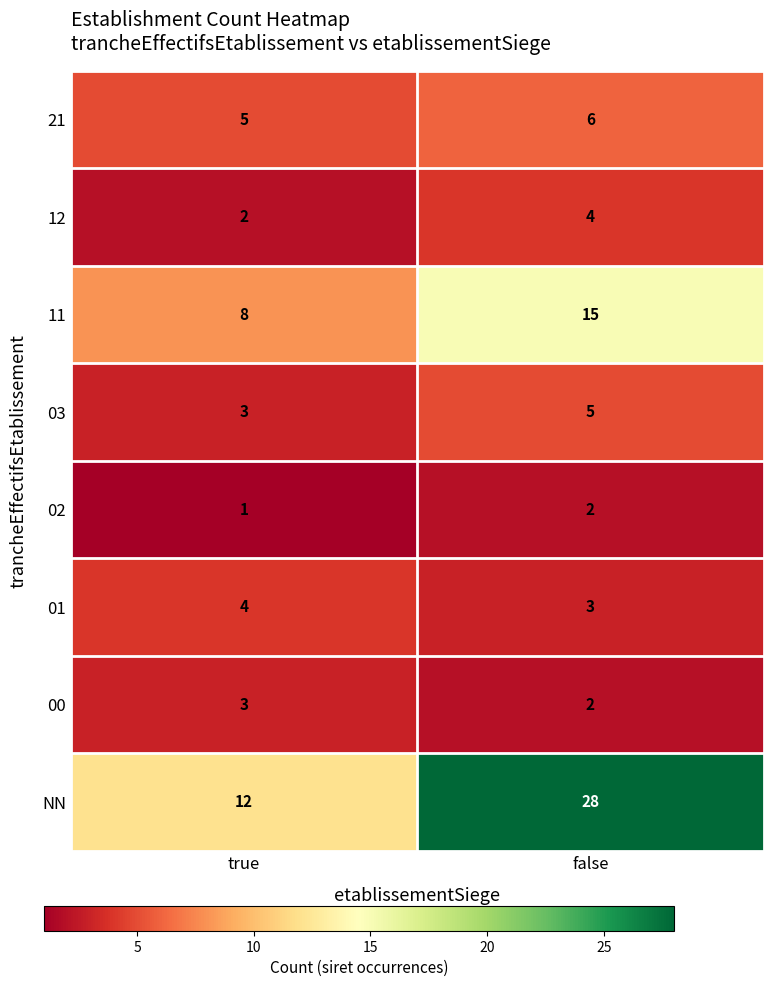

What is the difference between the 11 values at false and true?

7